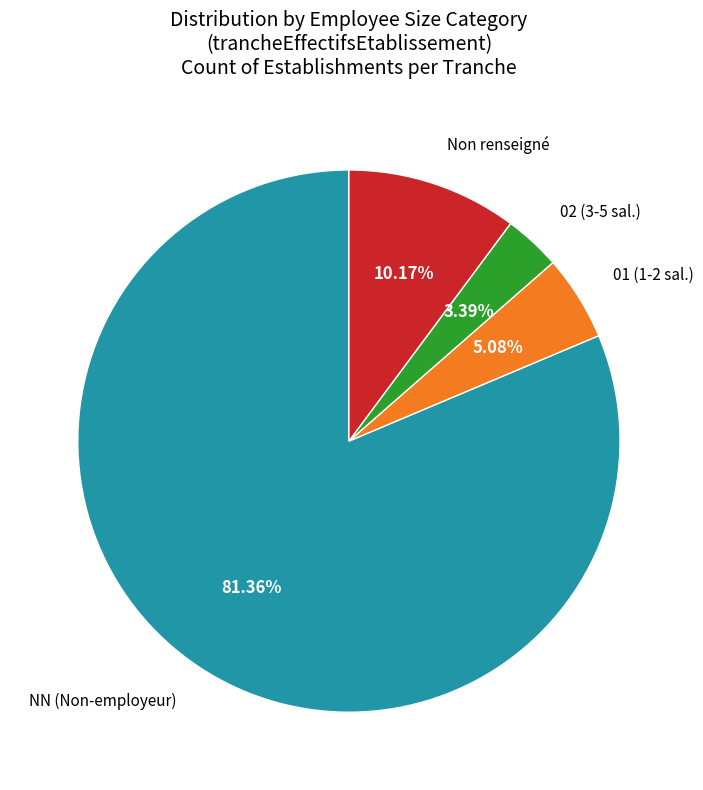

Is there any slice that represents more than half of the pie?

Yes